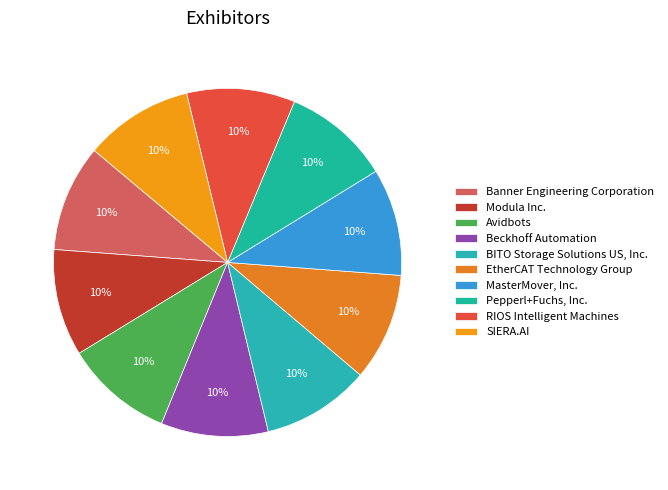

How many slices are in this pie chart?

10